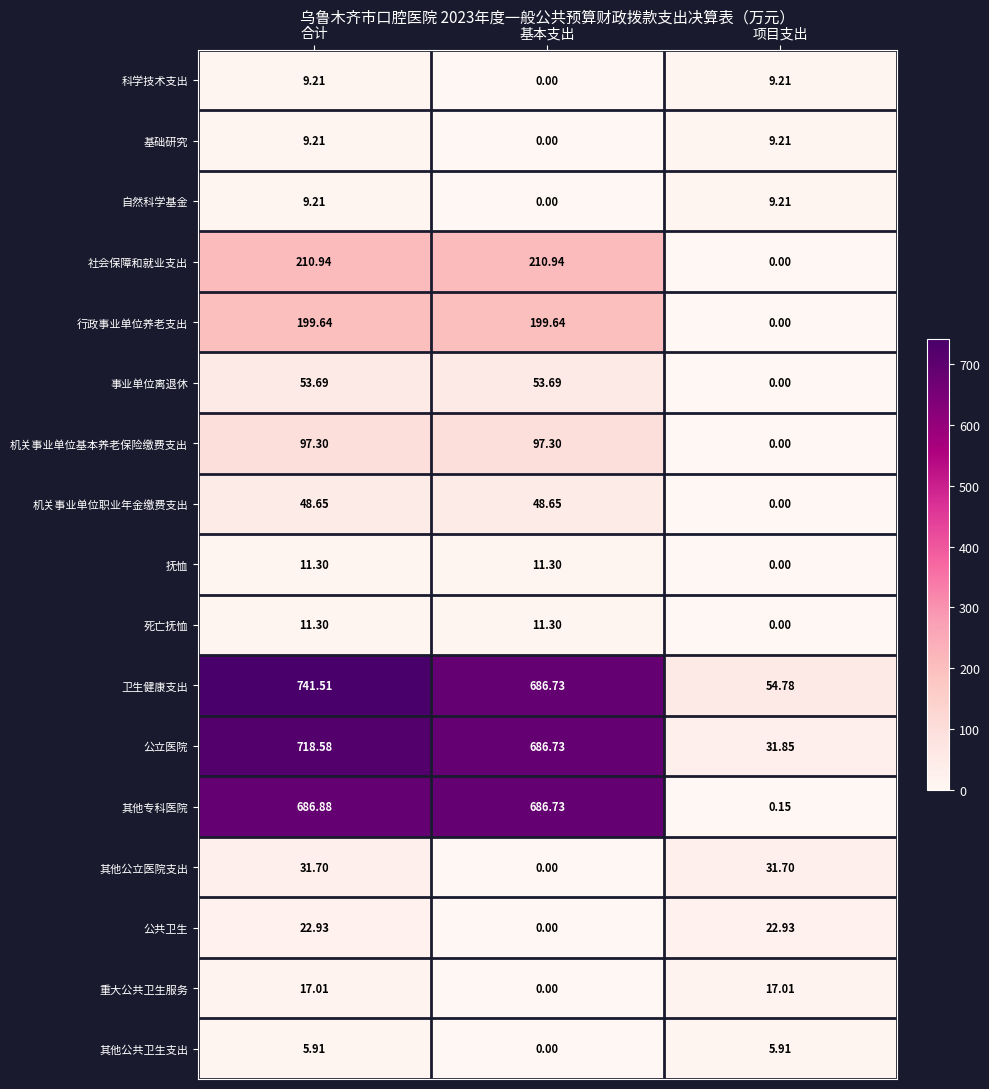

Where does the 其他专科医院 series first go above 686?

合计